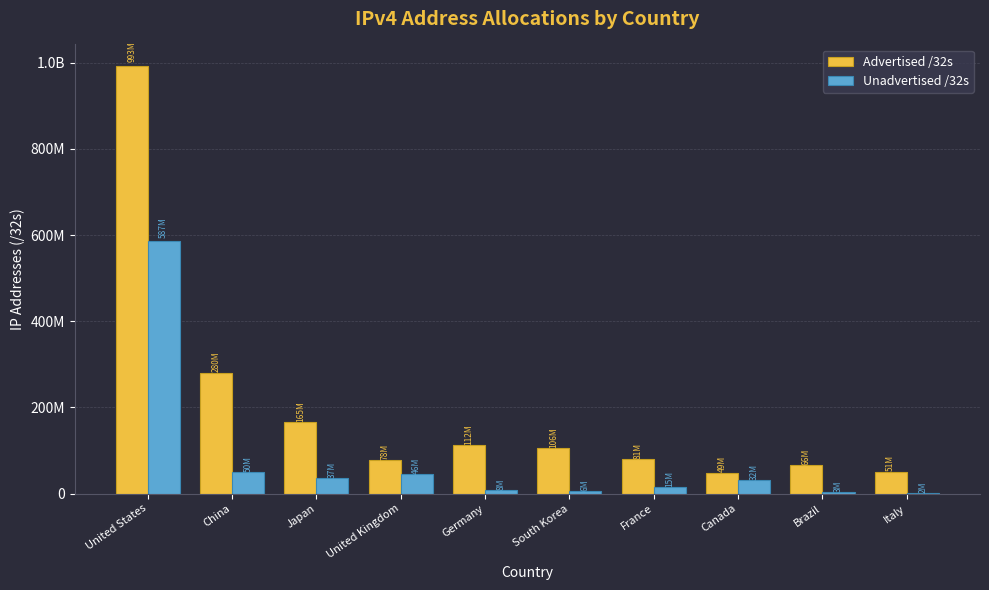

Are the bars horizontal?

No